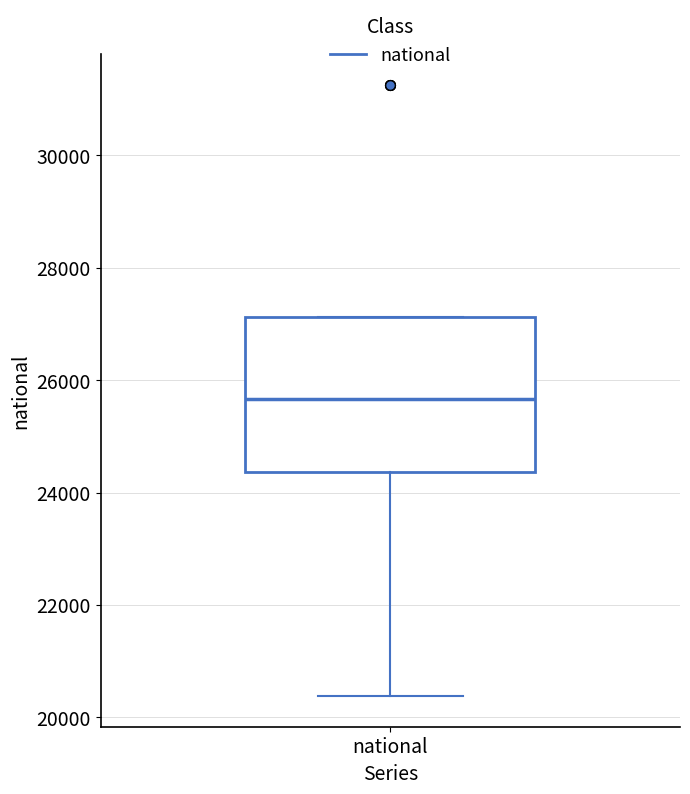

Where does the median line of the box for national sit on the y-axis? The values are not printed on the chart, so give them approximately, as read against the axis.

25600